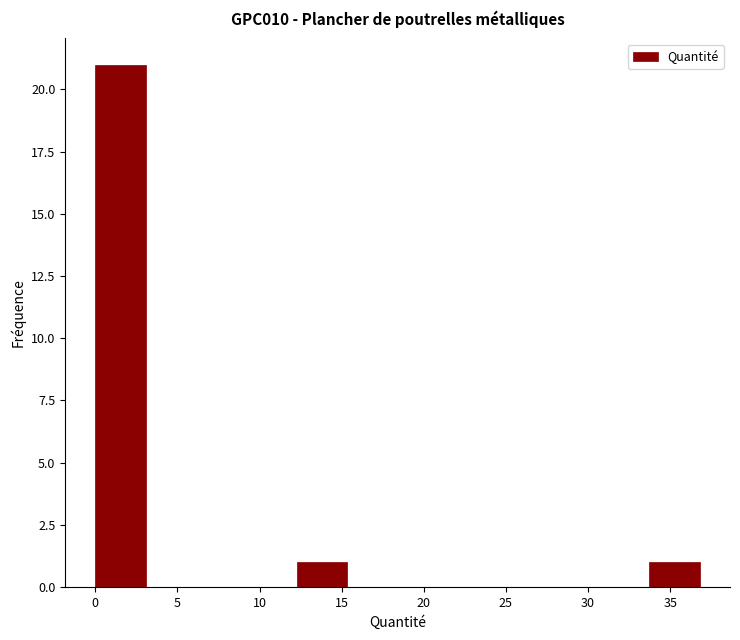

Reading left to right, transcribe this chart: for each bar, give the range it covers on the x-axis and its height. Neither the bar edges nor the heights are printed on the chart, so give them approximately, as read against the axes.

0.0 to 3.0: 21
3.0 to 6.0: 0
6.0 to 9.0: 0
9.0 to 12.5: 0
12.5 to 15.5: 1
15.5 to 18.5: 0
18.5 to 21.5: 0
21.5 to 24.5: 0
24.5 to 27.5: 0
27.5 to 30.5: 0
30.5 to 33.5: 0
33.5 to 37.0: 1